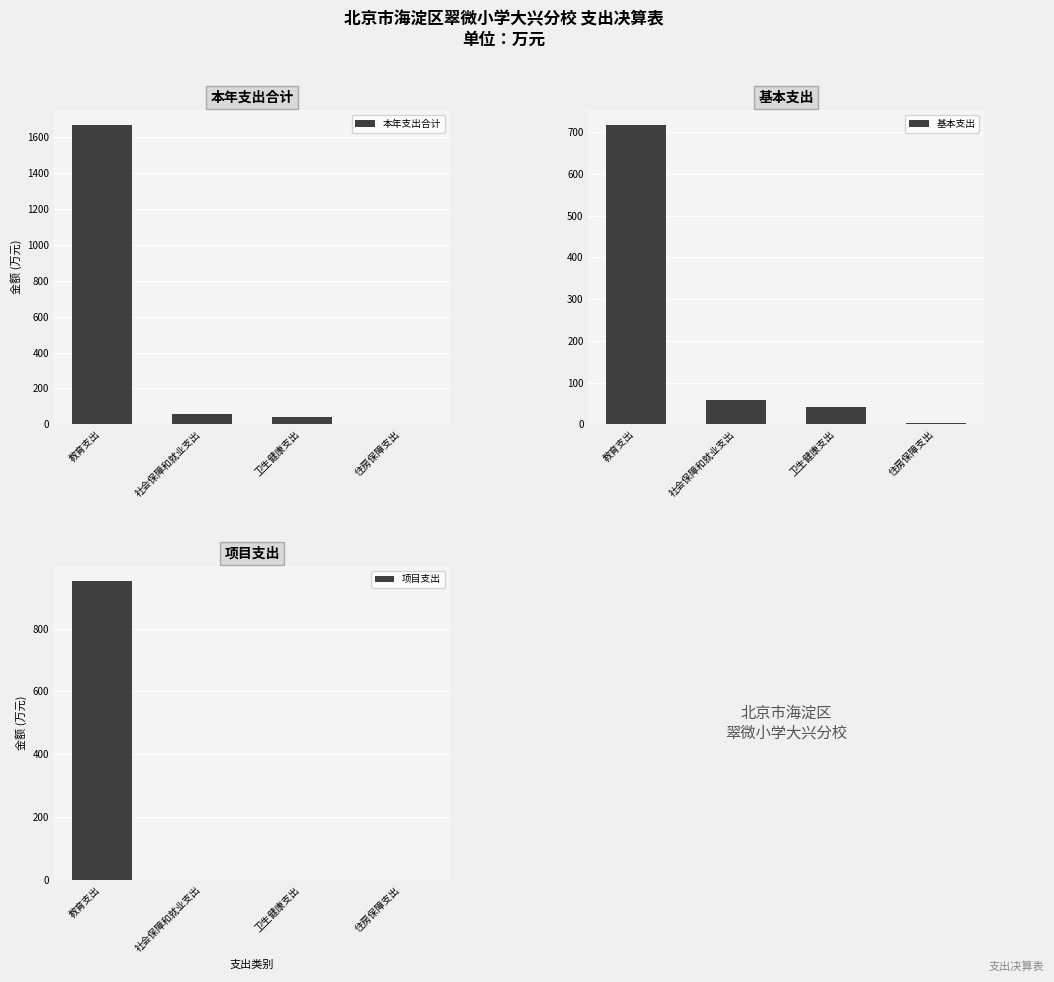

At which category is the sum across all series the highest?

教育支出